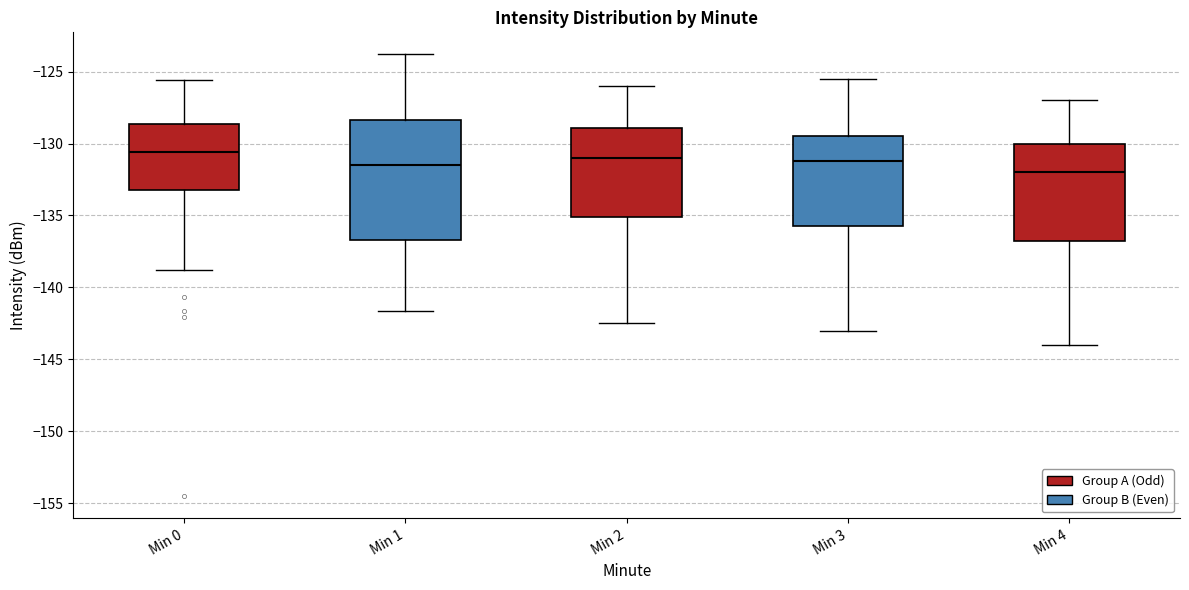

Reading left to right, read every box against the y-axis: the position of its median line, the range the box covers, and the ends of its whiskers. The values are not printed on the chart, so give them approximately, as read against the axis.

Min 0: median -130.5, box -133.0 to -128.5, whiskers -139.0 to -125.5
Min 1: median -131.5, box -136.5 to -128.5, whiskers -141.5 to -124.0
Min 2: median -131.0, box -135.0 to -129.0, whiskers -142.5 to -126.0
Min 3: median -131.0, box -135.5 to -129.5, whiskers -143.0 to -125.5
Min 4: median -132.0, box -136.5 to -130.0, whiskers -144.0 to -127.0